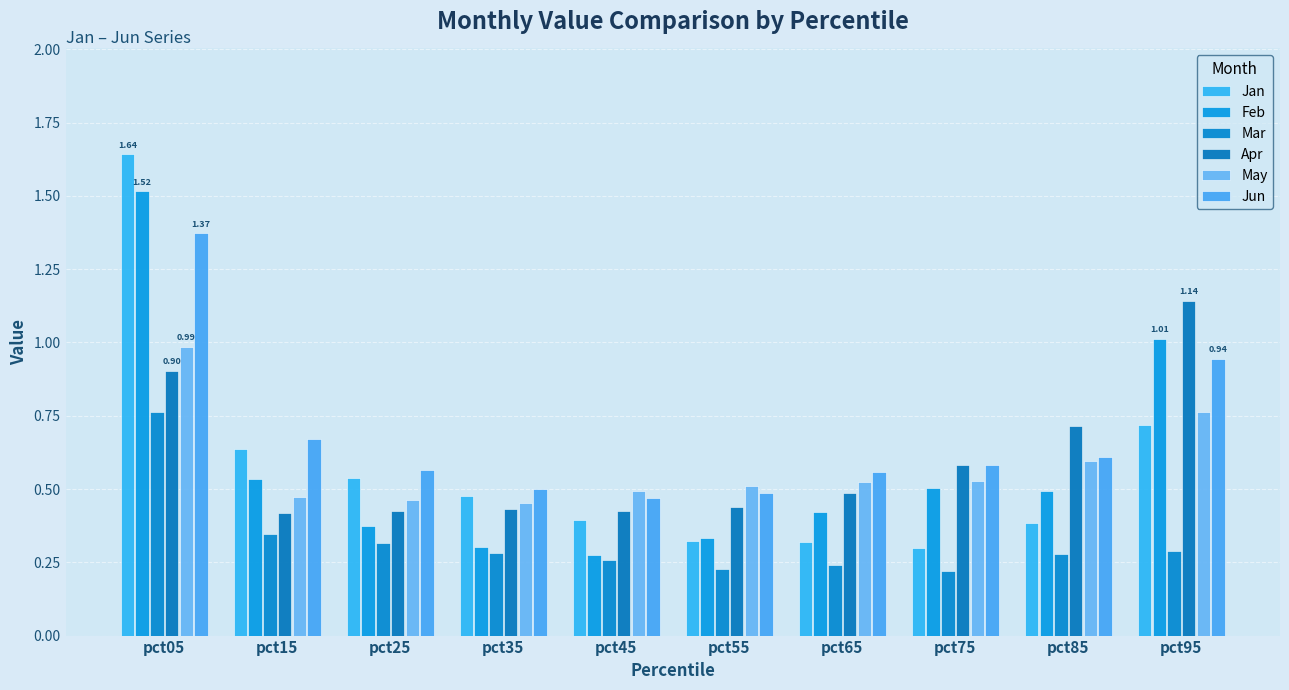

Which category has the lowest value in the Mar series?

pct75